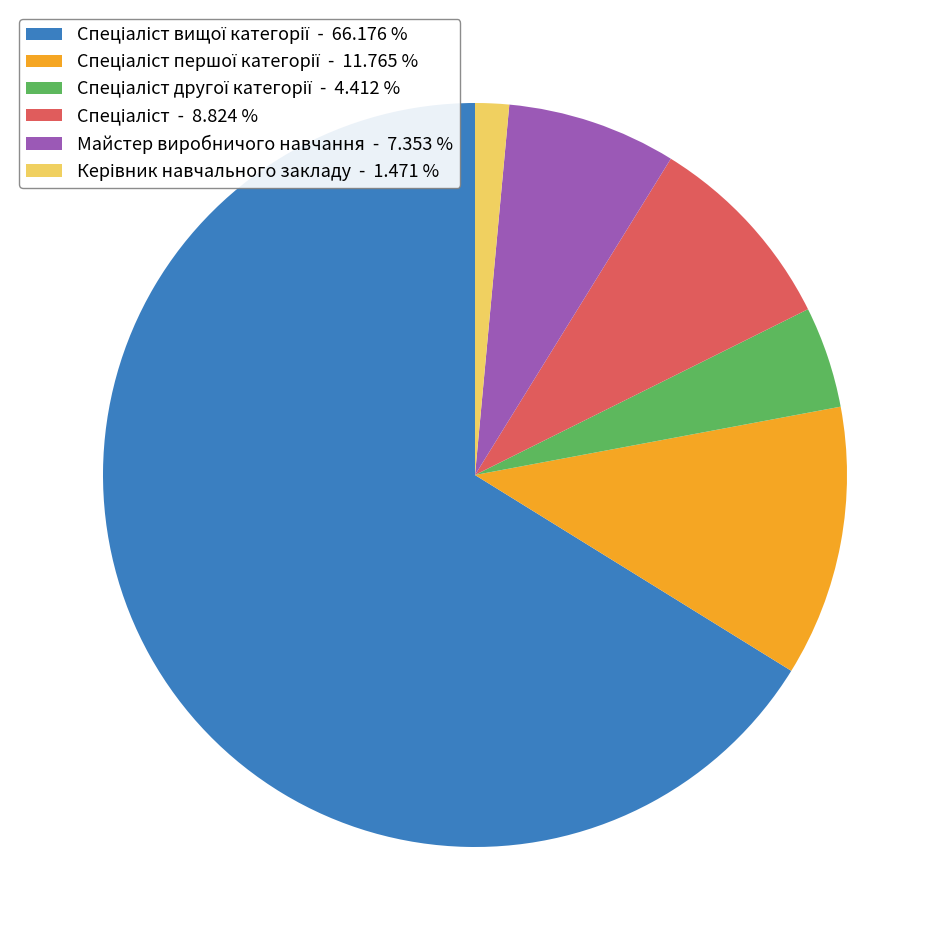

Is there any slice that represents more than half of the pie?

Yes